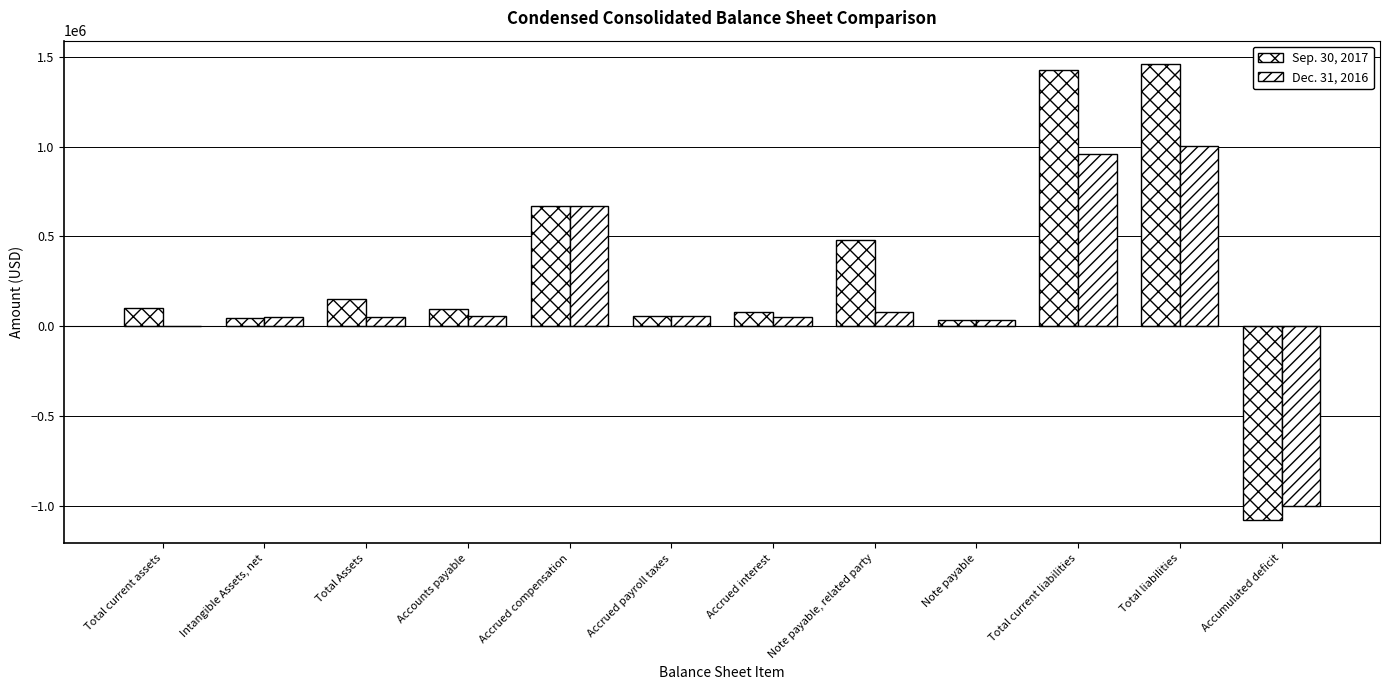

Count the number of data series in this chart.

2